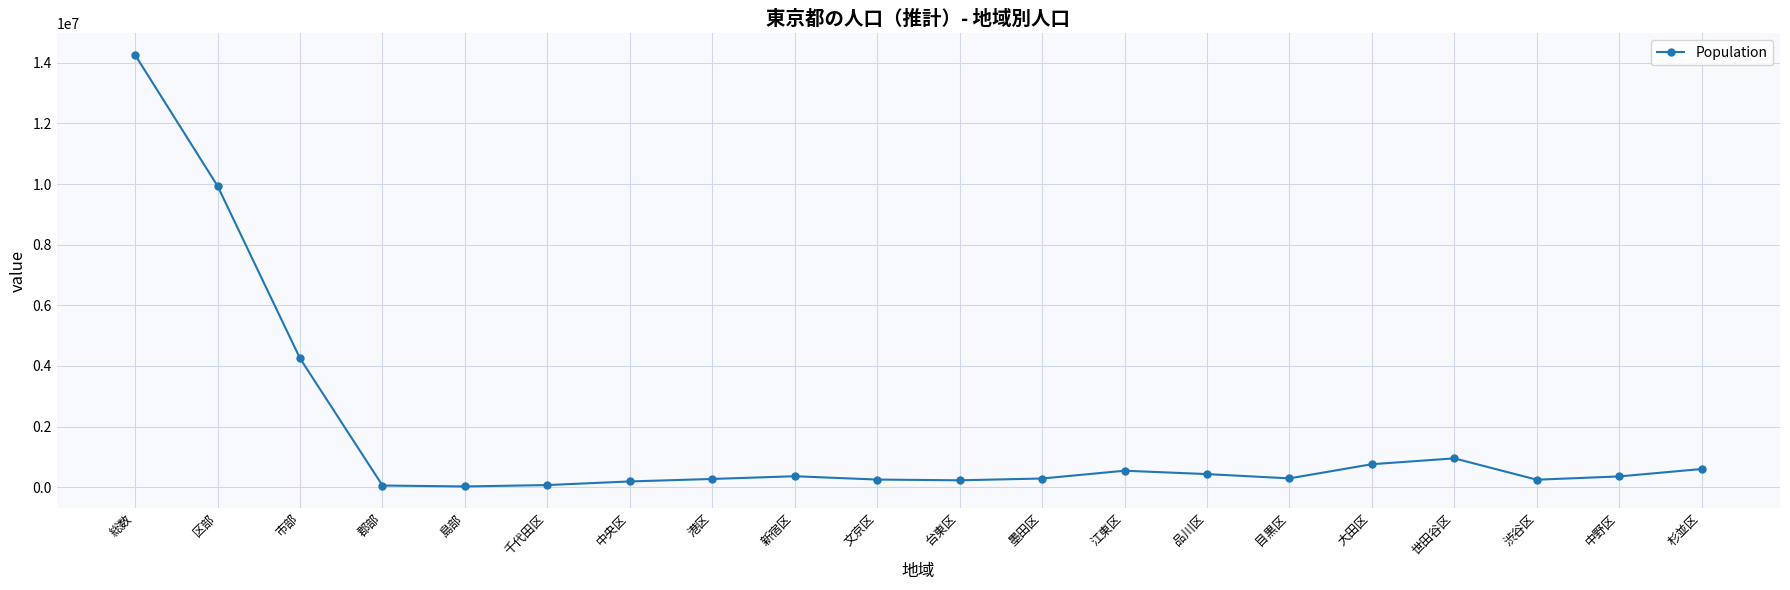

Does the chart display data point markers on the line(s)?

Yes